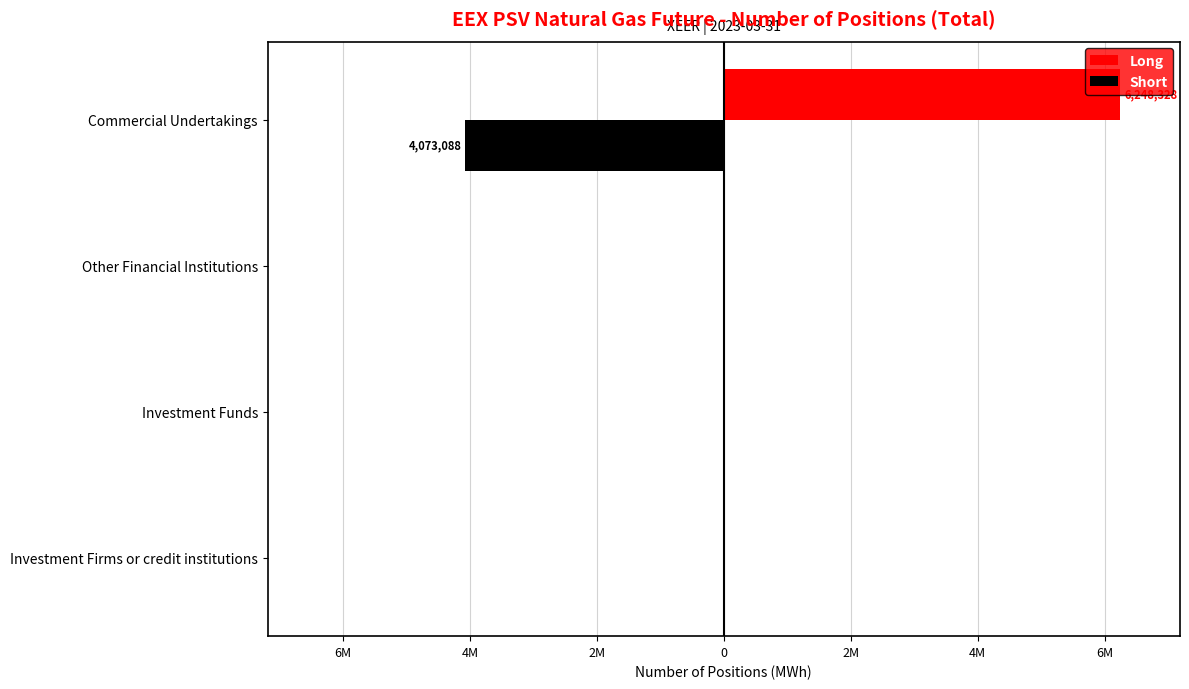

What are all the series names shown in the legend?

Long, Short